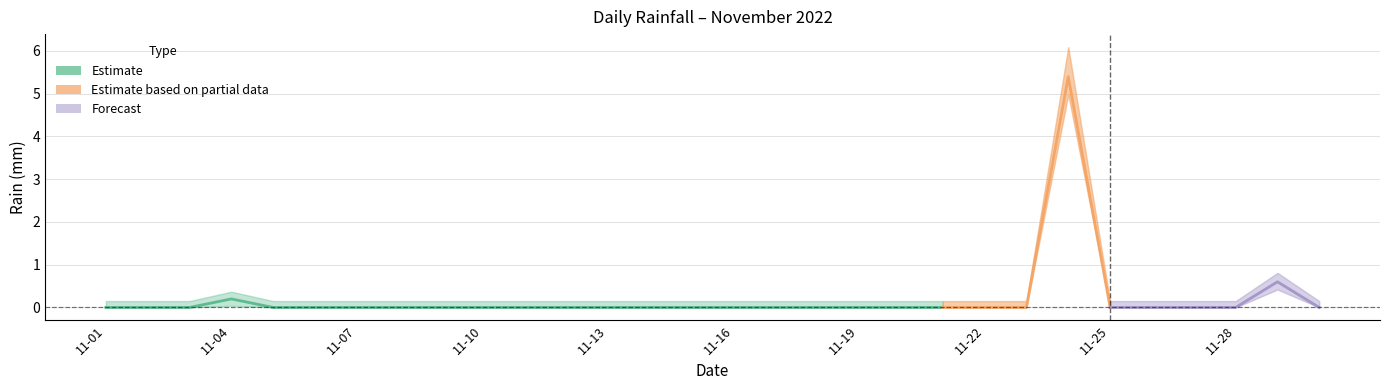

Is it true that the value at 2022-11-08 is -2.1?

False